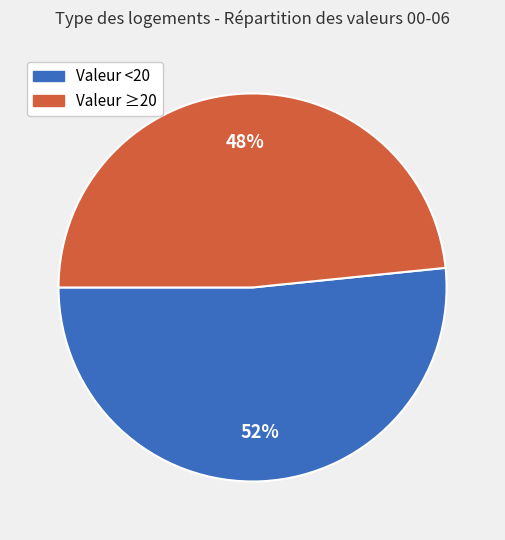

How many slices are in this pie chart?

2